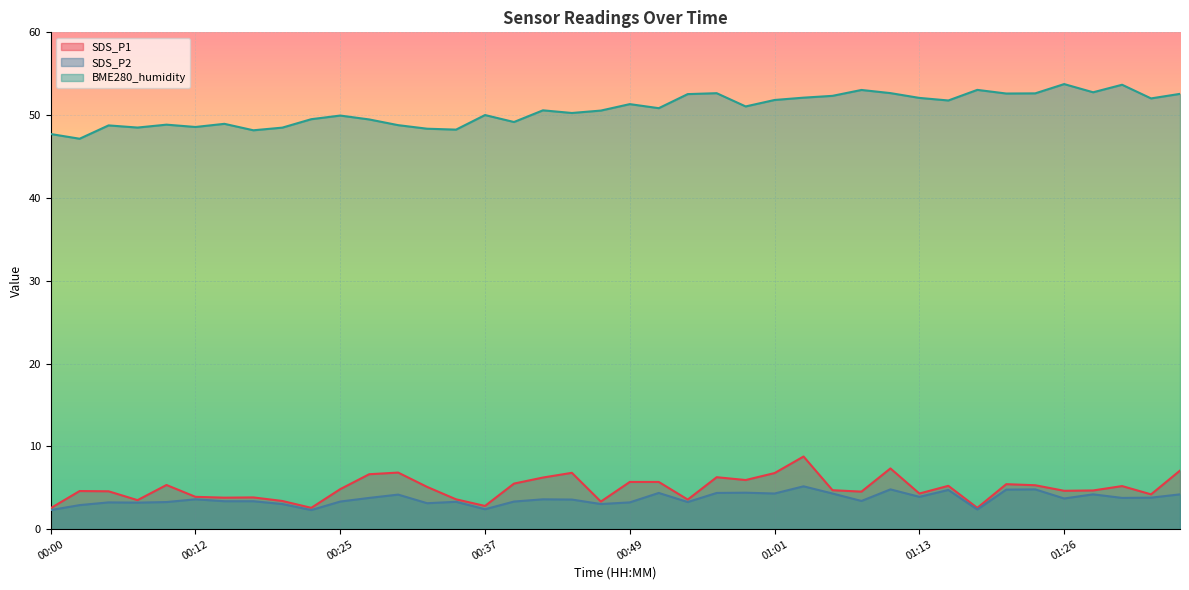

What is the minimum value shown in the chart?

2.3